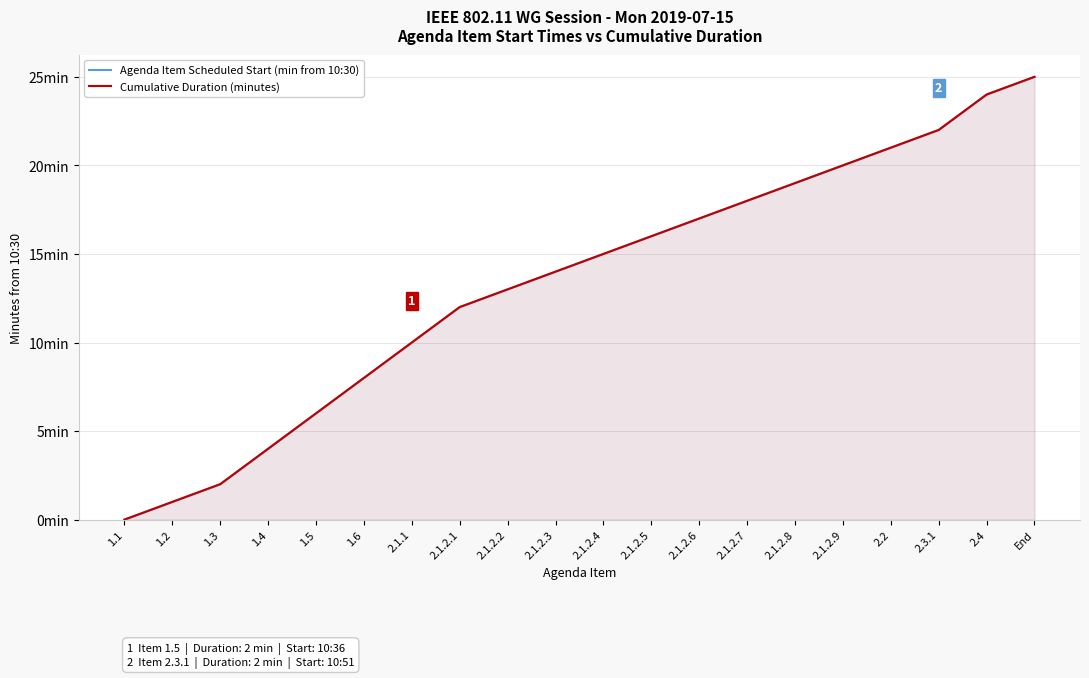

True or false: Cumulative Duration (minutes) and Agenda Item Scheduled Start (min from 10:30) cross at least once.

False